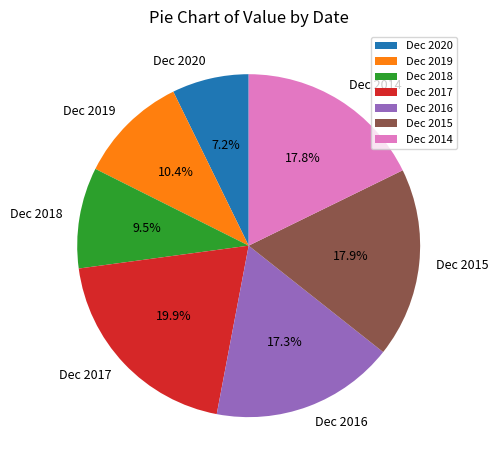

To the nearest percent, what percentage of the pie is Dec 2019?

10%